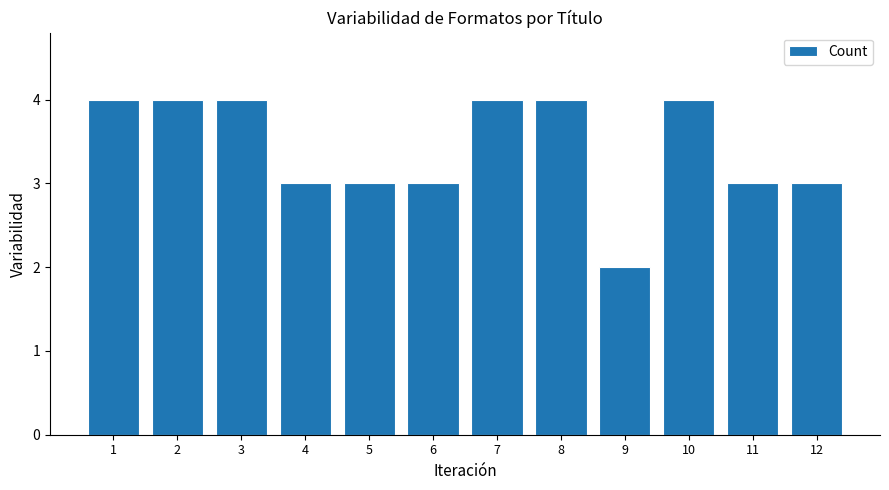

What is the value of the 3rd bar from the left?

4